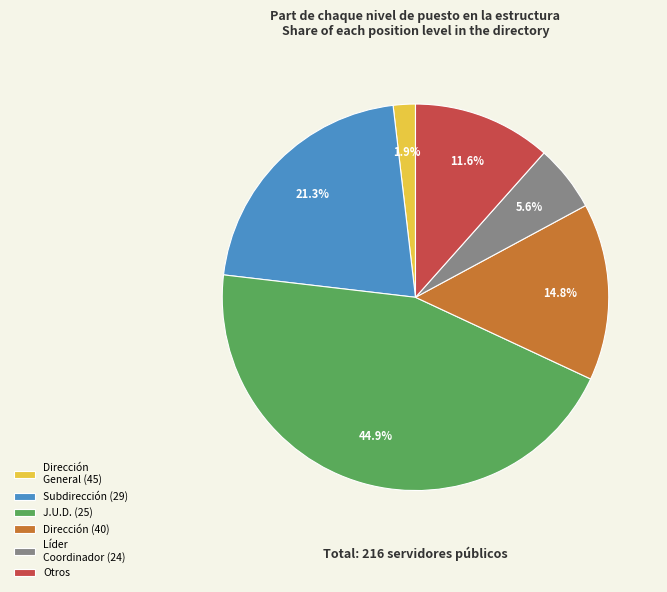

Is the sum of Subdirección (29) and Dirección (40) greater than half?

No